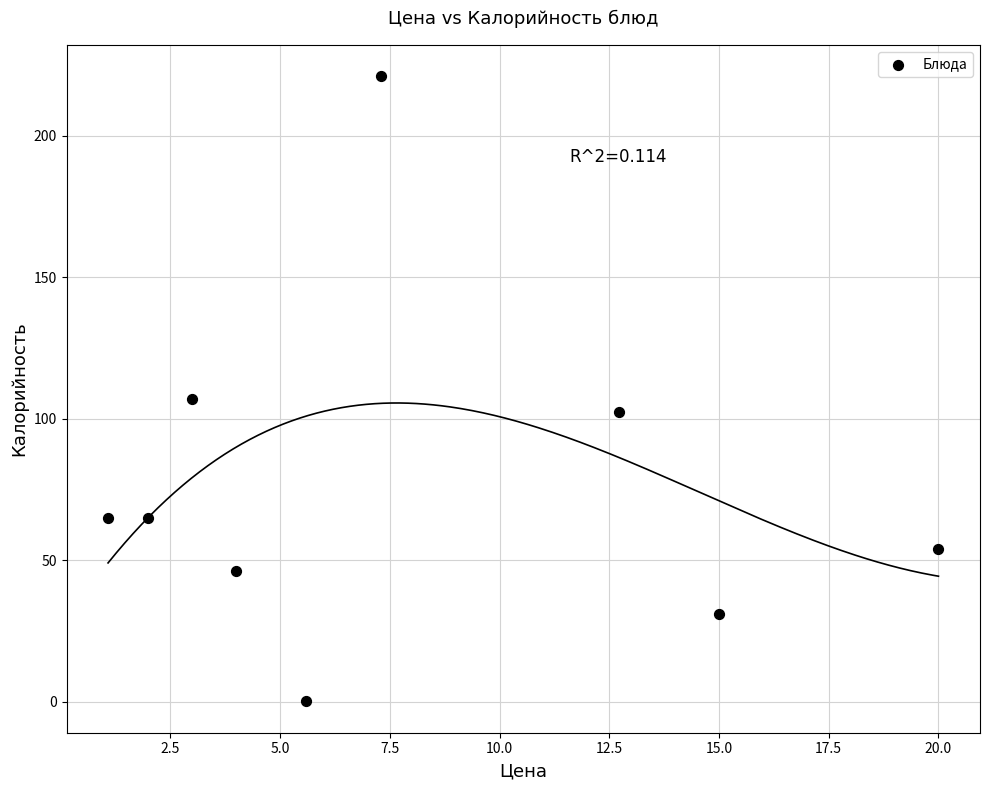

What Y value in the scatter plot is closest to 110?

107.0